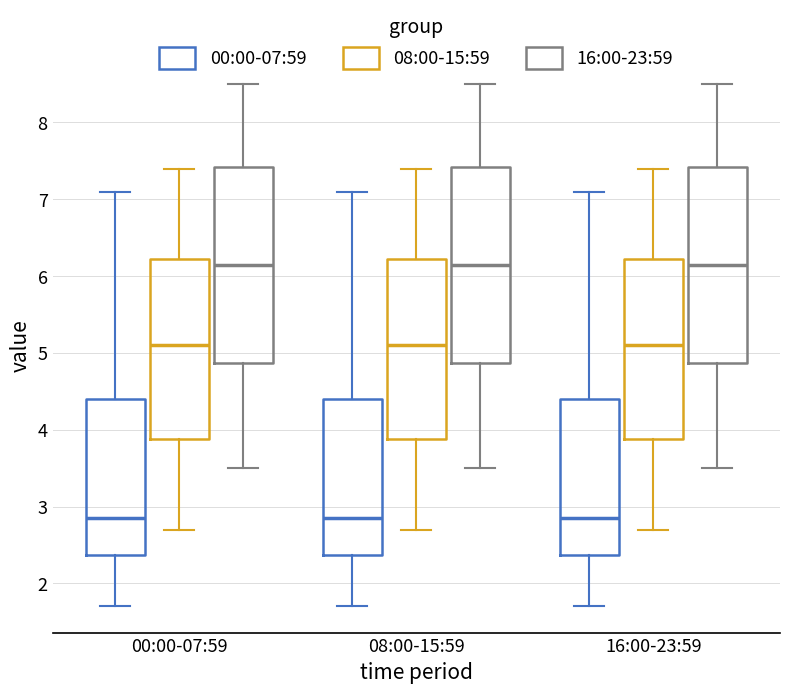

Reading left to right, transcribe this box plot: for each box, give where its median line is, the range the box spans, and where its two whiskers end, as read against the y-axis. The values are not printed on the chart, so give them approximately, as read against the axis.

00:00-07:59 (00:00-07:59): median 2.9, box 2.4 to 4.4, whiskers 1.7 to 7.1
00:00-07:59 (08:00-15:59): median 5.1, box 3.9 to 6.2, whiskers 2.7 to 7.4
00:00-07:59 (16:00-23:59): median 6.2, box 4.9 to 7.4, whiskers 3.5 to 8.5
08:00-15:59 (00:00-07:59): median 2.9, box 2.4 to 4.4, whiskers 1.7 to 7.1
08:00-15:59 (08:00-15:59): median 5.1, box 3.9 to 6.2, whiskers 2.7 to 7.4
08:00-15:59 (16:00-23:59): median 6.2, box 4.9 to 7.4, whiskers 3.5 to 8.5
16:00-23:59 (00:00-07:59): median 2.9, box 2.4 to 4.4, whiskers 1.7 to 7.1
16:00-23:59 (08:00-15:59): median 5.1, box 3.9 to 6.2, whiskers 2.7 to 7.4
16:00-23:59 (16:00-23:59): median 6.2, box 4.9 to 7.4, whiskers 3.5 to 8.5